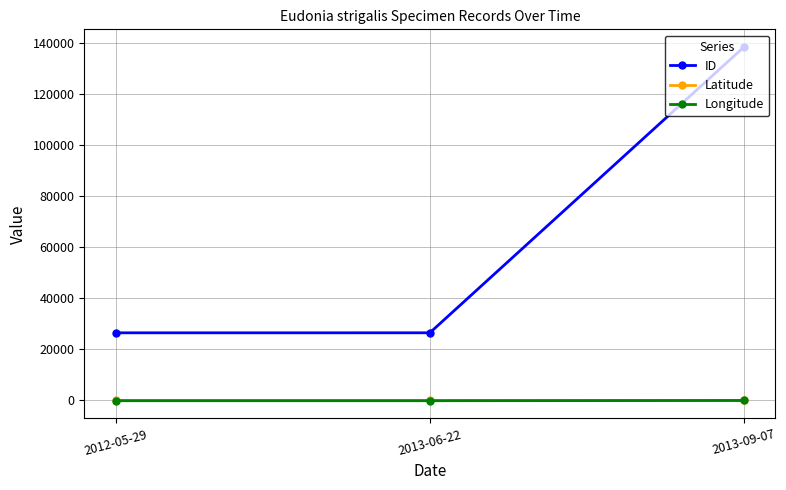

What are all the series names shown in the legend?

ID, Latitude, Longitude